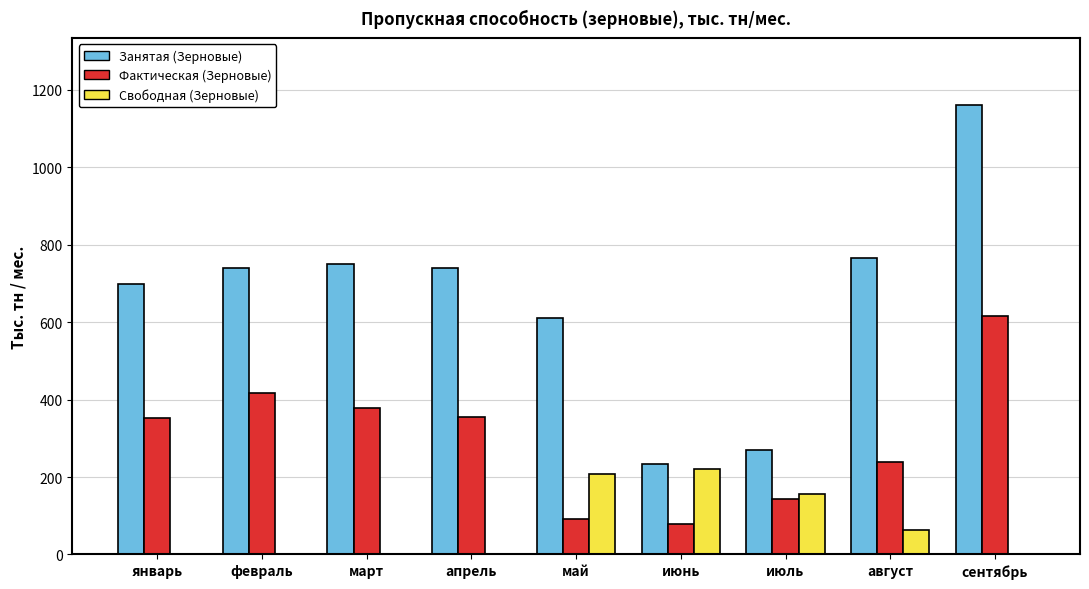

The value of Свободная (Зерновые) at апрель is 0.0. True or false?

True